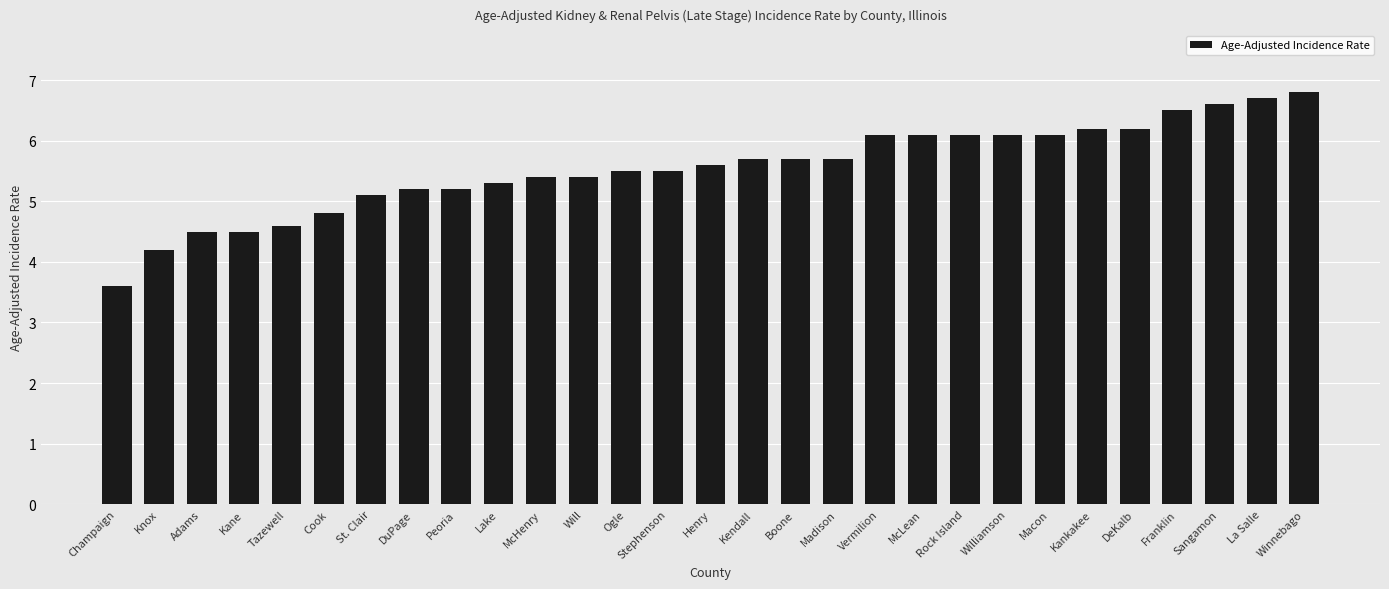

Which category has the lowest value across all series?

Champaign